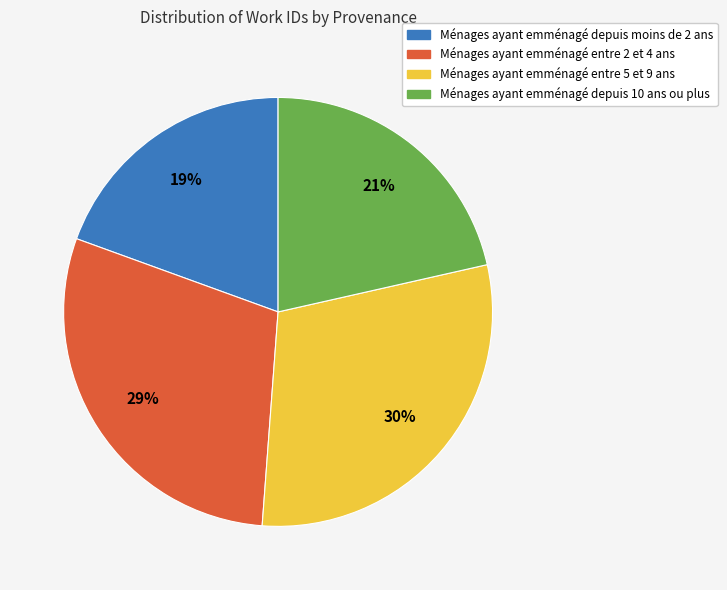

Is there a majority slice in this chart?

No